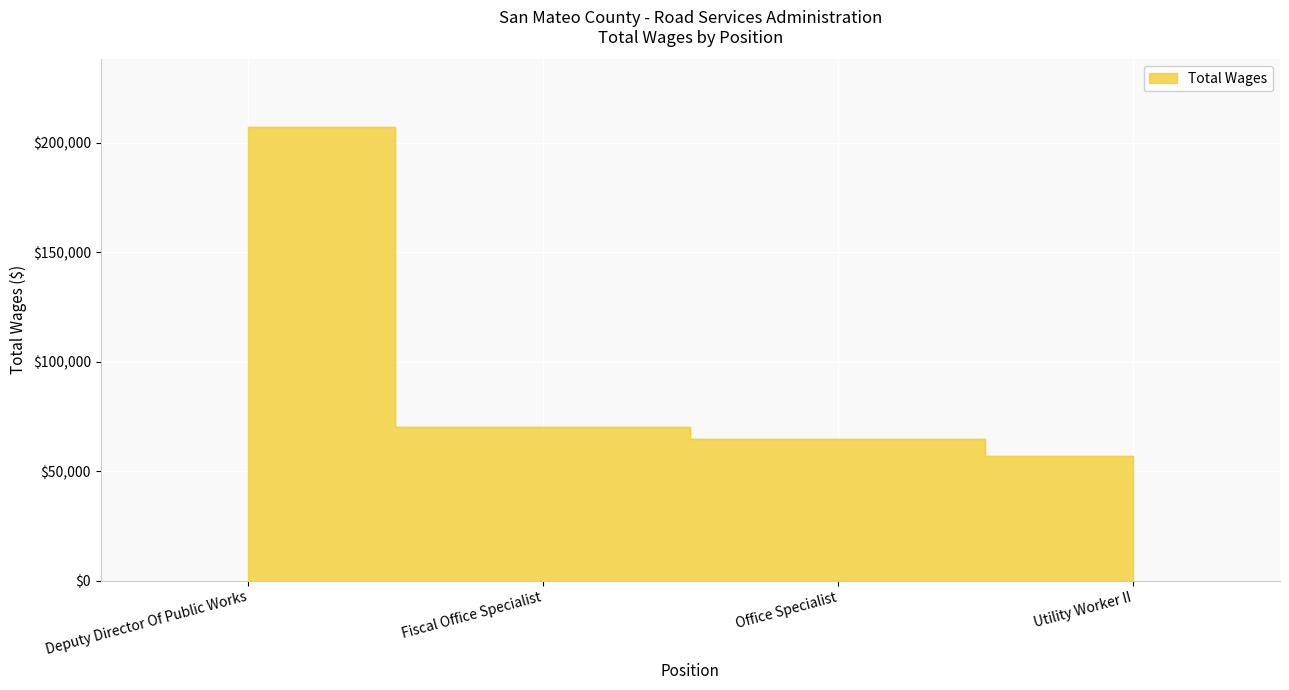

Where does the data first go above 70154?

Deputy Director Of Public Works